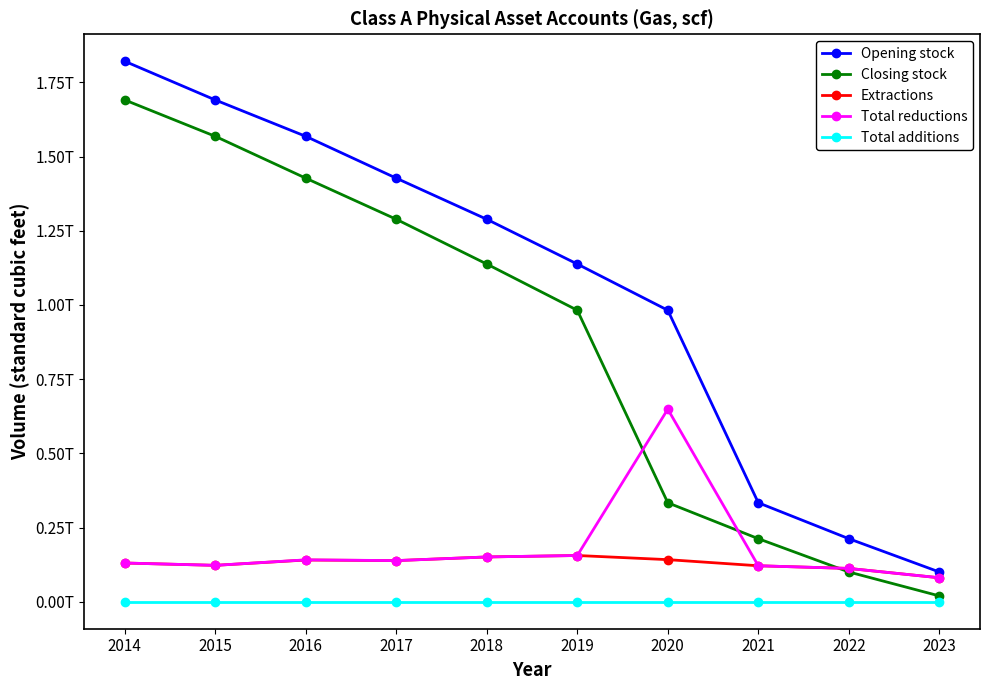

What are all the series names shown in the legend?

Opening stock, Closing stock, Extractions, Total reductions, Total additions